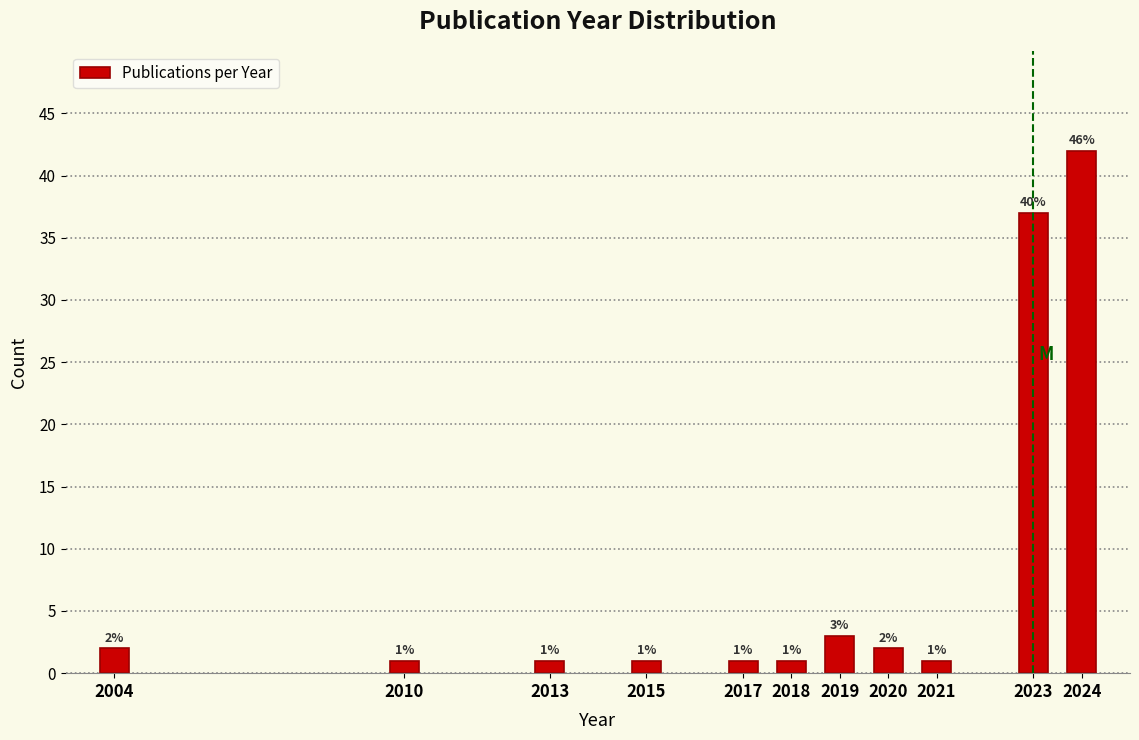

Reading left to right, transcribe all the data shown in this chart.

2	1	1	1	1	1	3	2	1	37	42